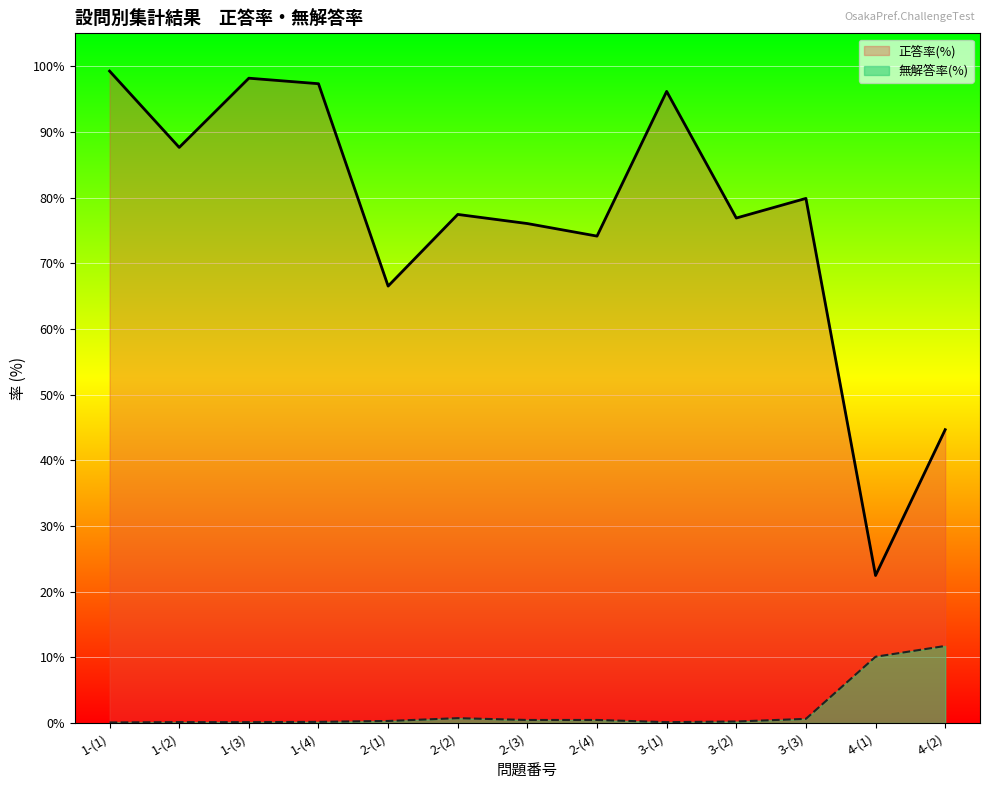

How many values in the 正答率(%) series are below 77?

6